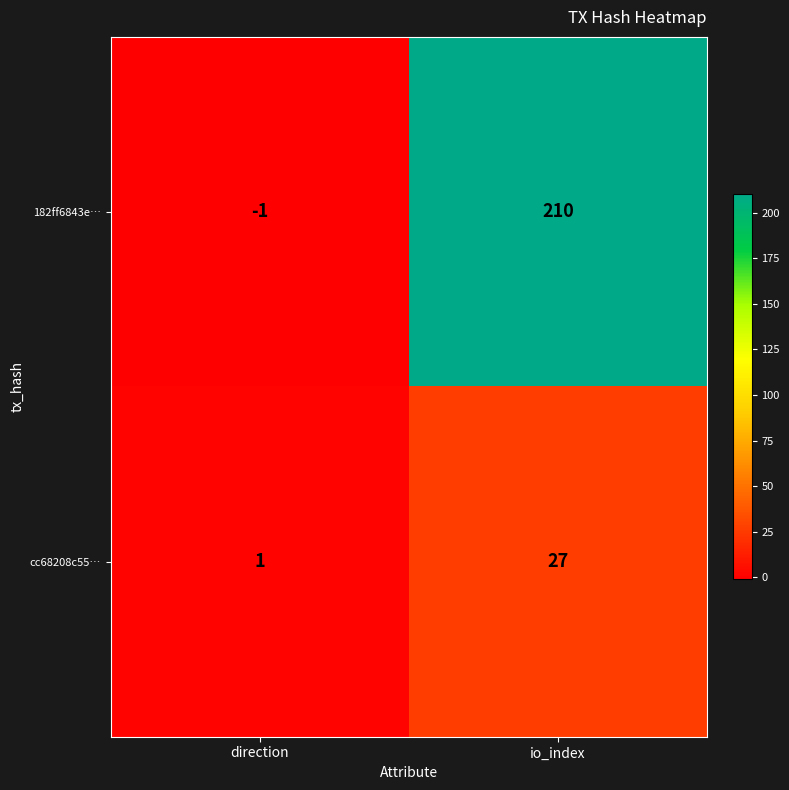

Count the number of categories in the chart.

2